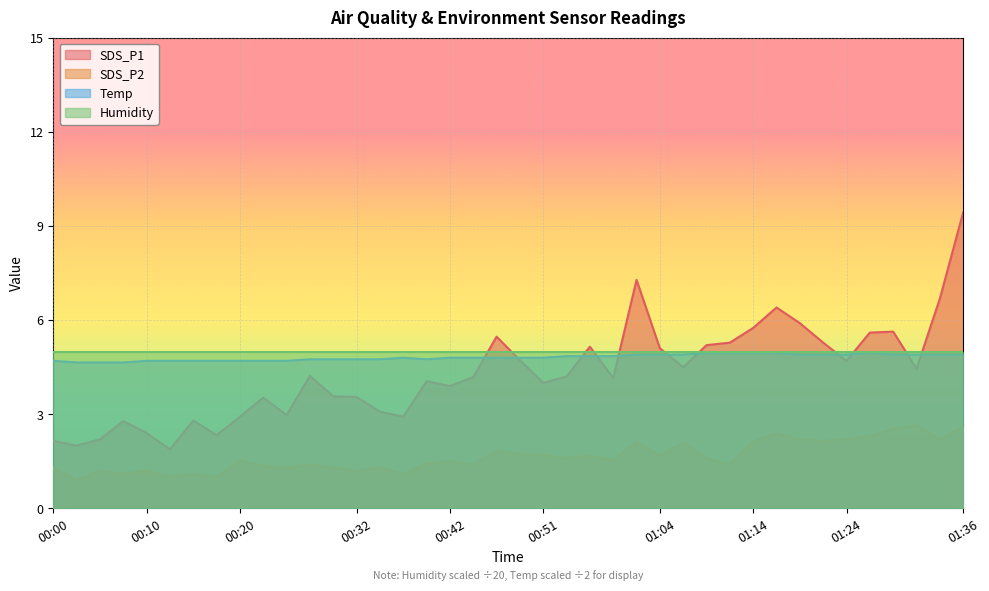

True or false: SDS_P1 and SDS_P2 intersect in this chart.

False